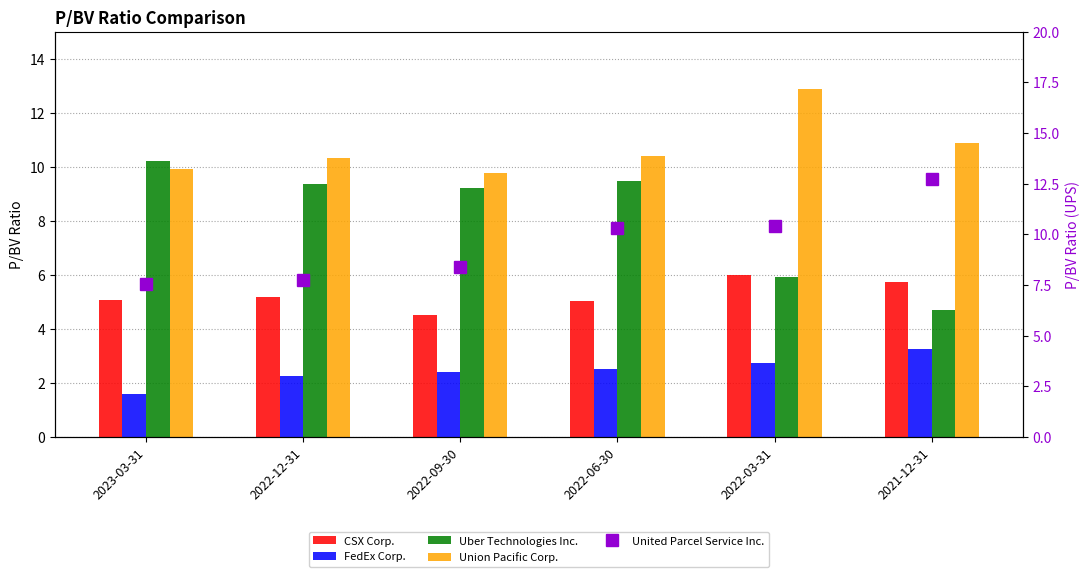

What is the sum of all Uber Technologies Inc. values?

48.9